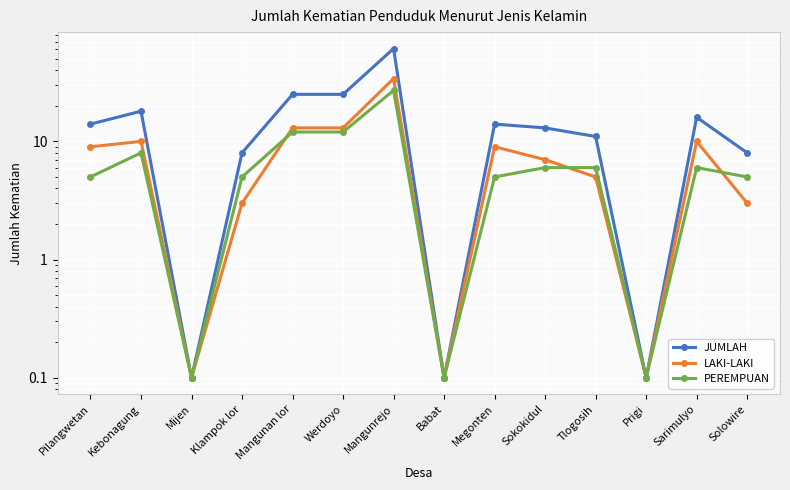

Which category has the lowest value across all series?

Mijen